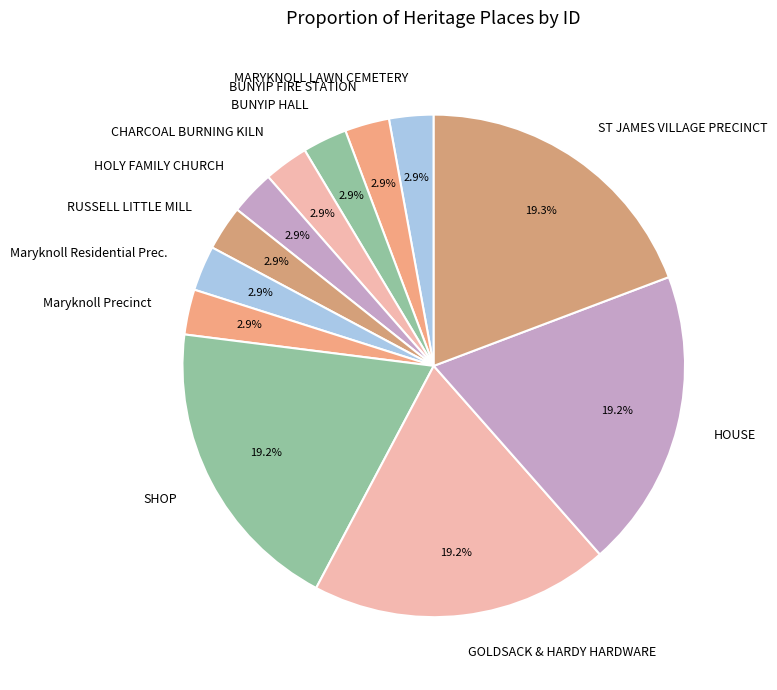

What percentage is NOT represented by SHOP?

80.8%